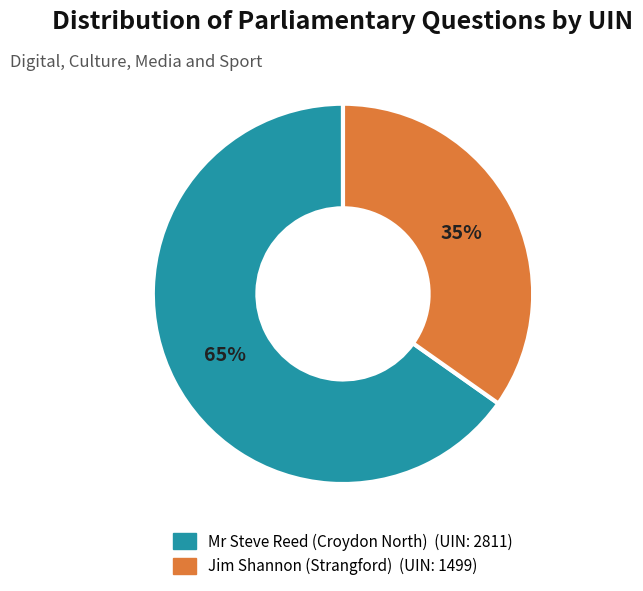

Which slice is the smallest?

Jim Shannon (Strangford)